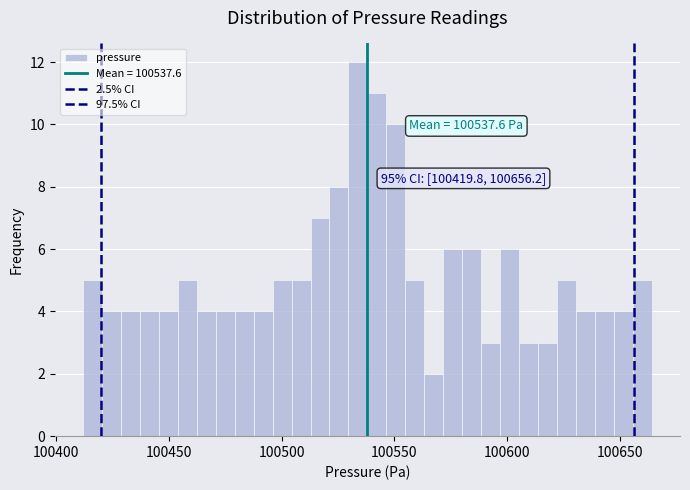

Read against the x-axis, roughly where is the centre of the tallest bar?

100535